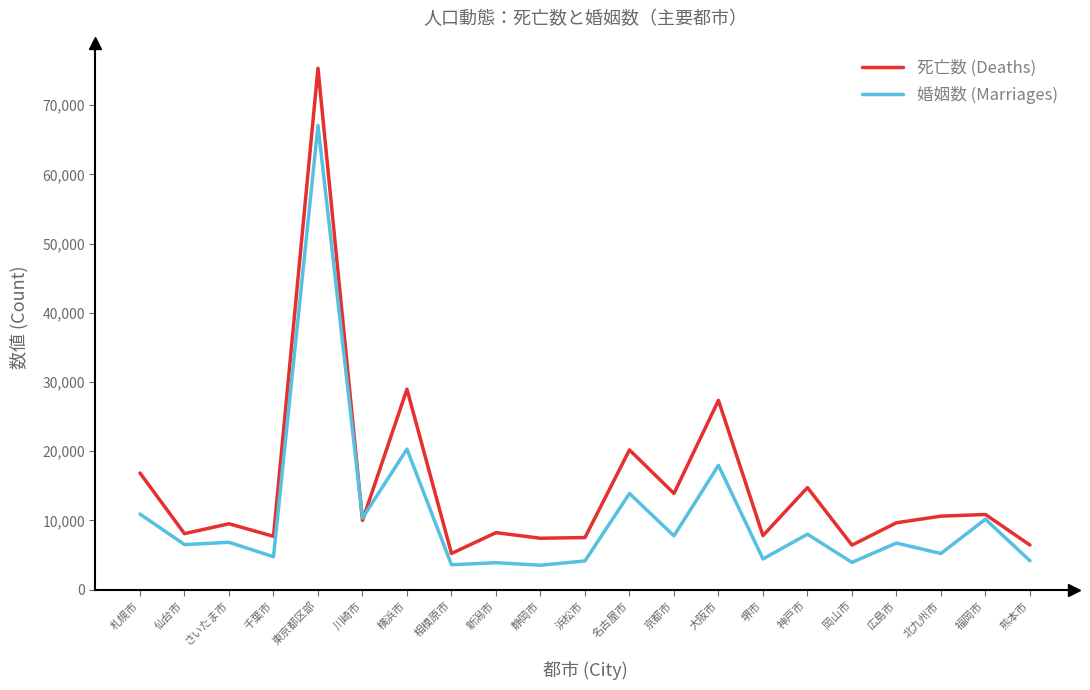

Which series has the widest spread of values?

死亡数 (Deaths)